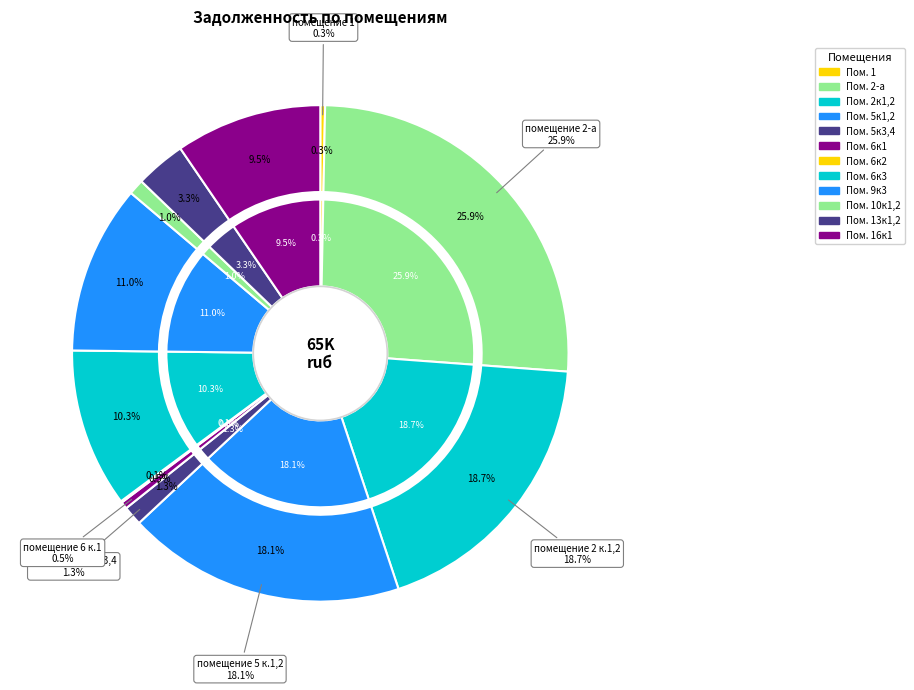

What portion of the pie excludes 6 к.2?

99.9%